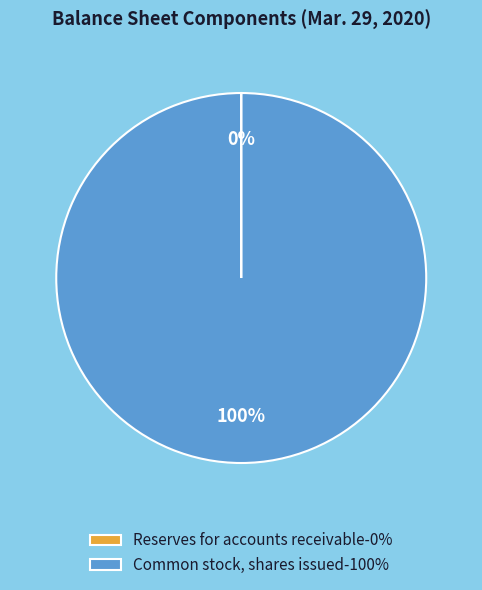

To the nearest percent, what is the average slice percentage?

50%